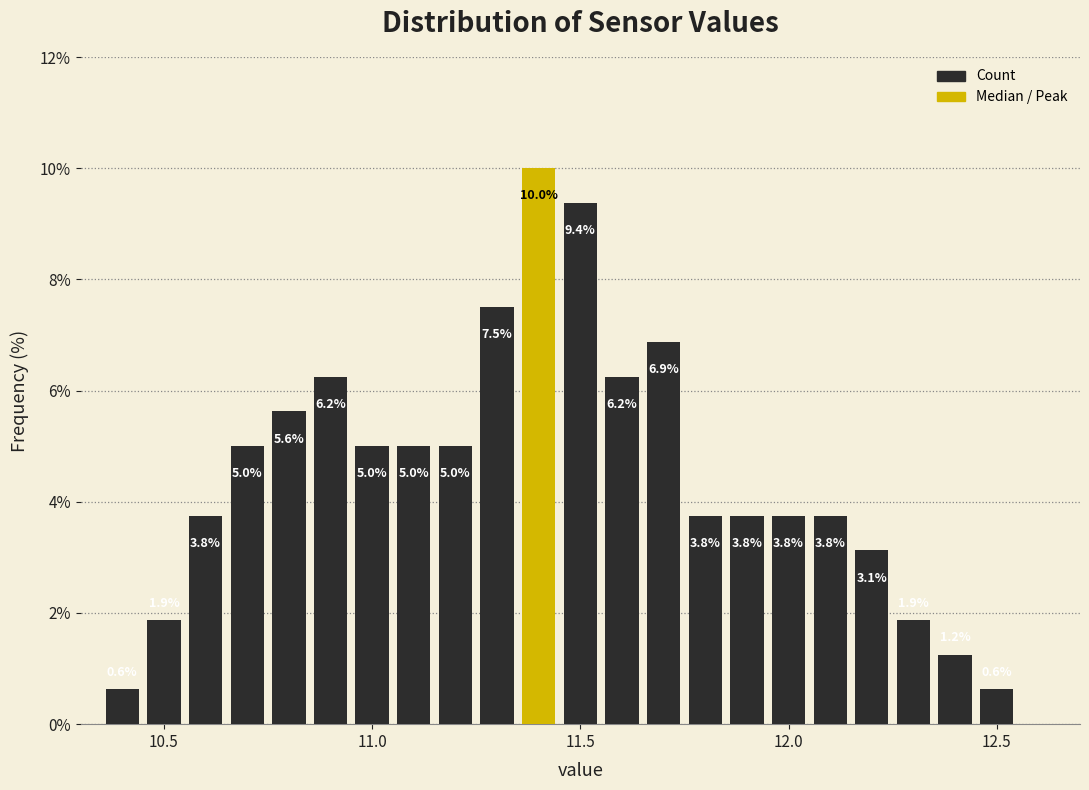

Read against the x-axis, roughly where is the centre of the tallest bar?

11.40